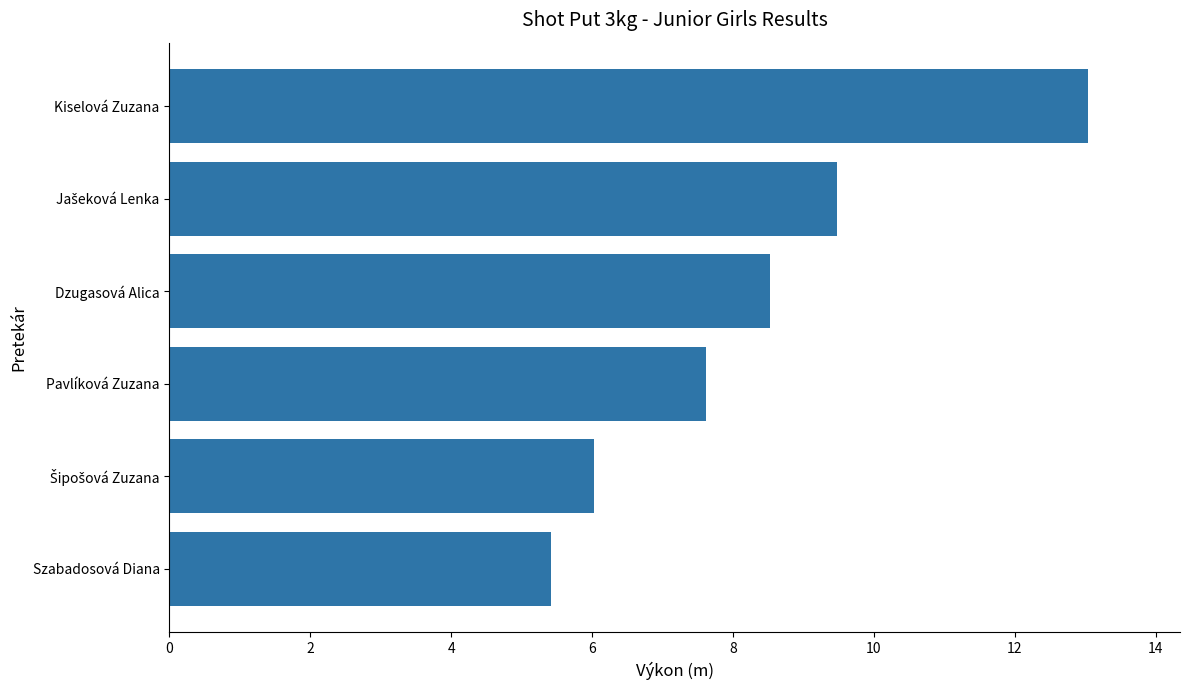

Reading bottom to top, transcribe all the data shown in this chart.

5.4	6.0	7.6	8.5	9.5	13.0